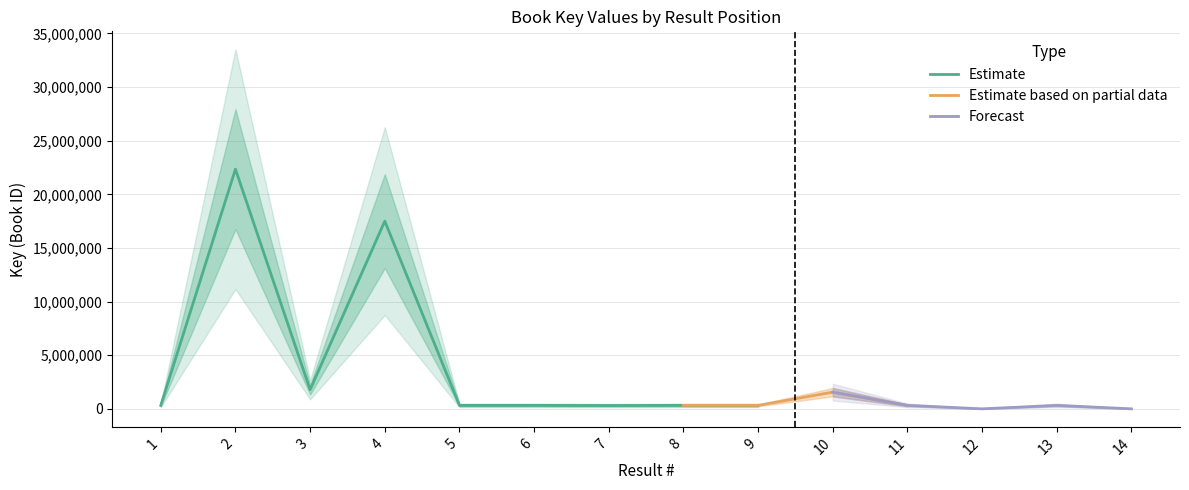

Rank the categories by value from highest to lowest.

2, 4, 3, 10, 11, 8, 1, 9, 5, 6, 13, 7, 12, 14